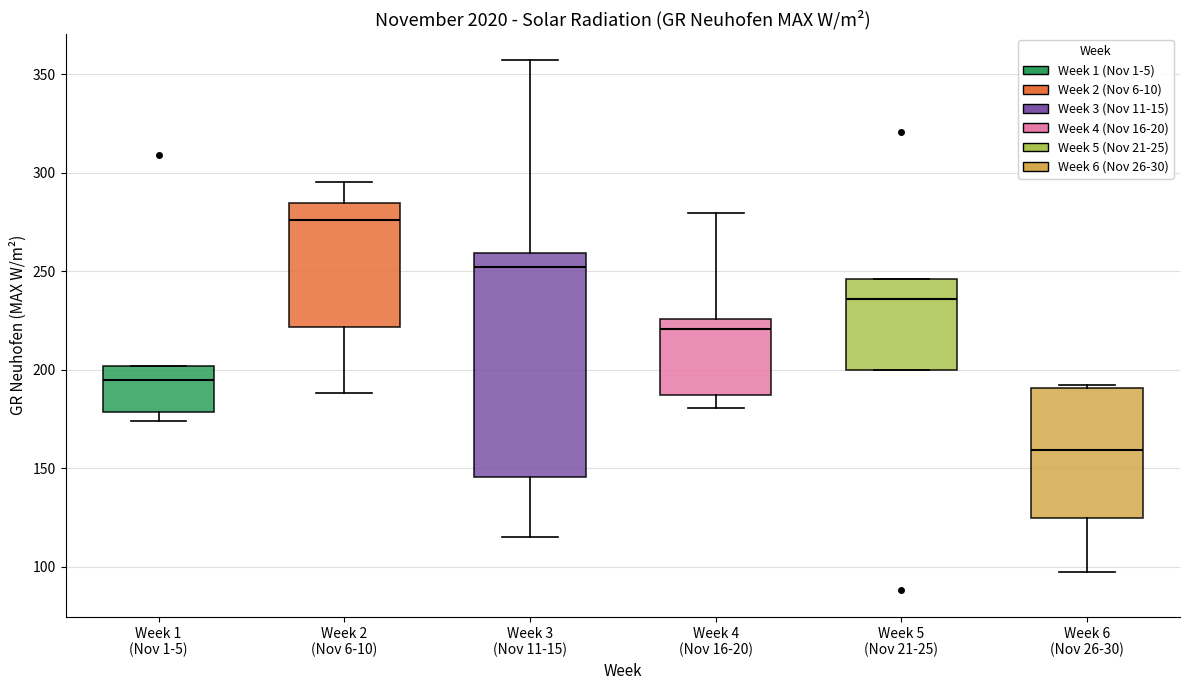

Comparing the boxes themselves (not the whiskers), which one is the tallest?

Week 3 (Nov 11-15)